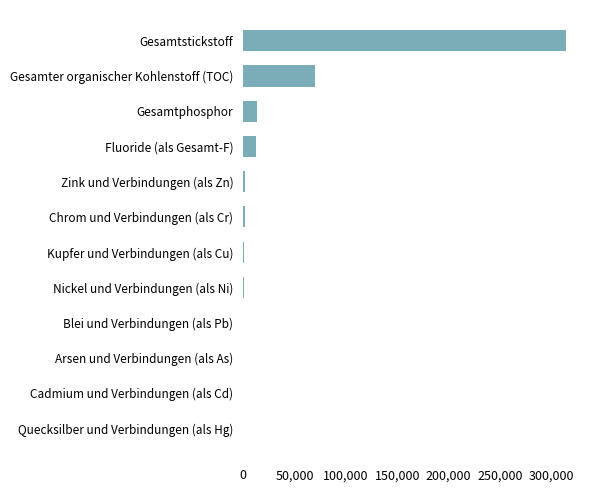

What is the ratio of the value at Gesamtstickstoff to the value at Fluoride (als Gesamt-F)?

25.6